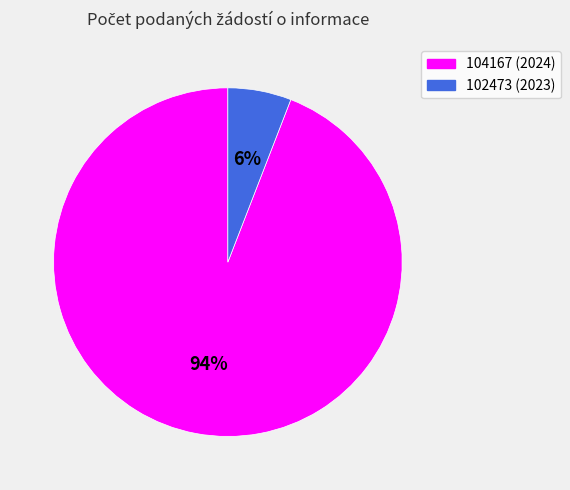

To the nearest percent, what portion does 102473 represent?

6%